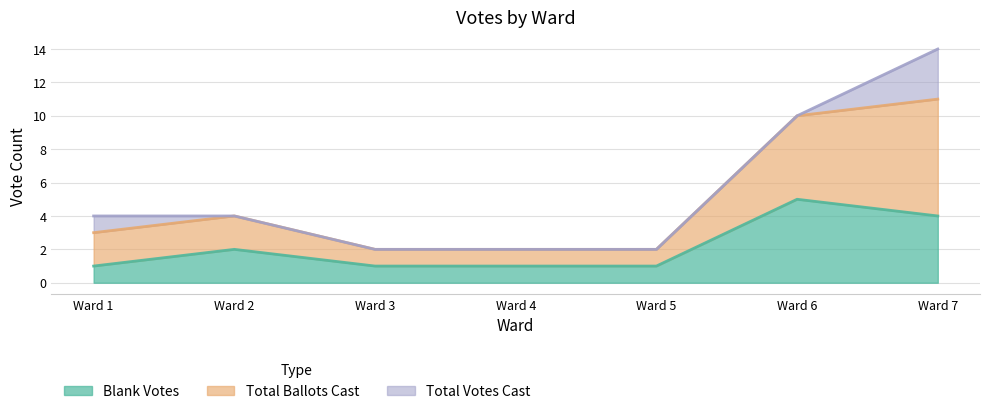

At which category is the sum across all series the highest?

Ward 7